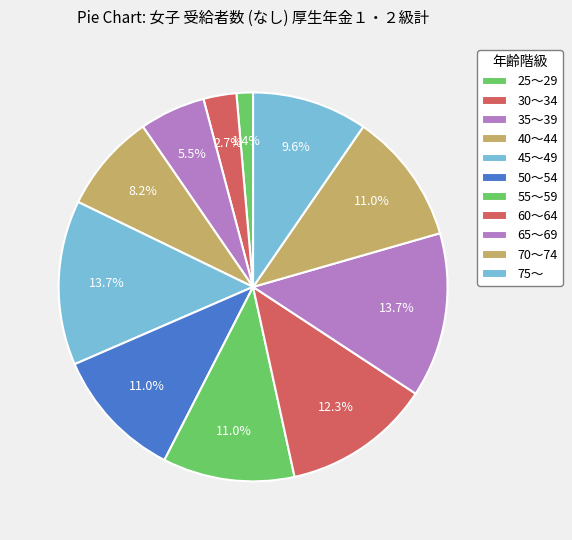

Does 35～39 account for over 50% of the chart?

No